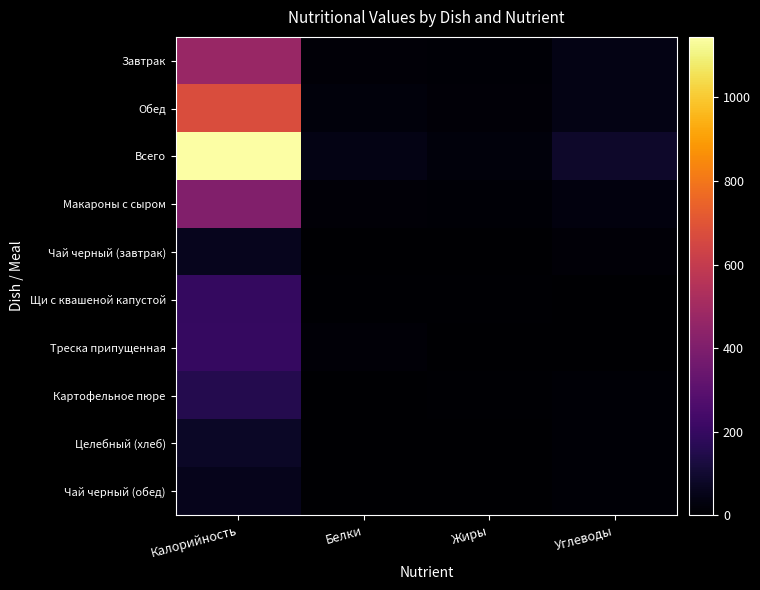

Rank the series at Жиры from highest to lowest value.

Всего, Обед, Завтрак, Макароны с сыром, Щи с квашеной капустой, Картофельное пюре, Целебный (хлеб), Треска припущенная, Чай черный (завтрак), Чай черный (обед)